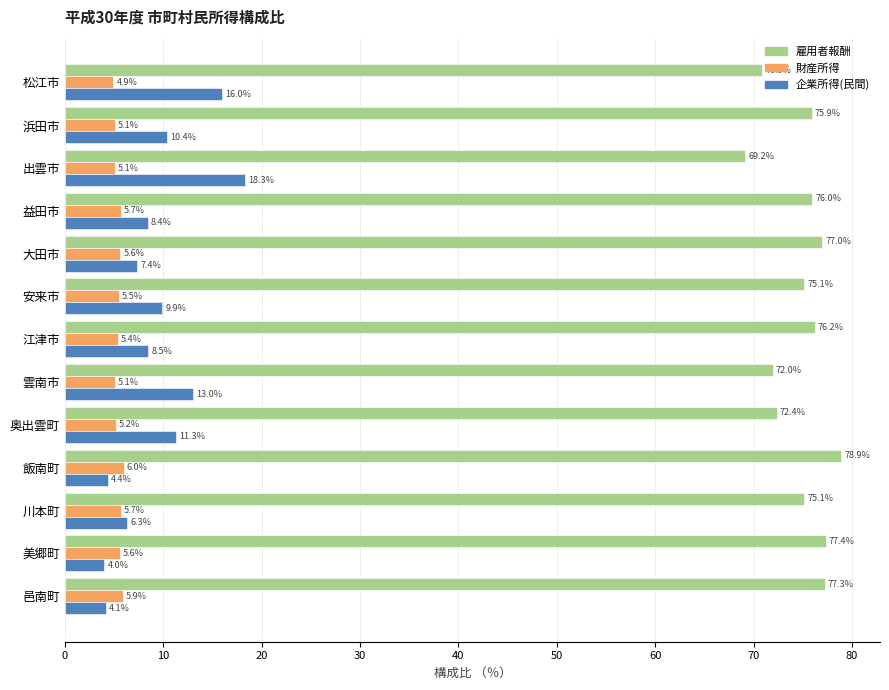

At which category is the sum across all series the highest?

出雲市